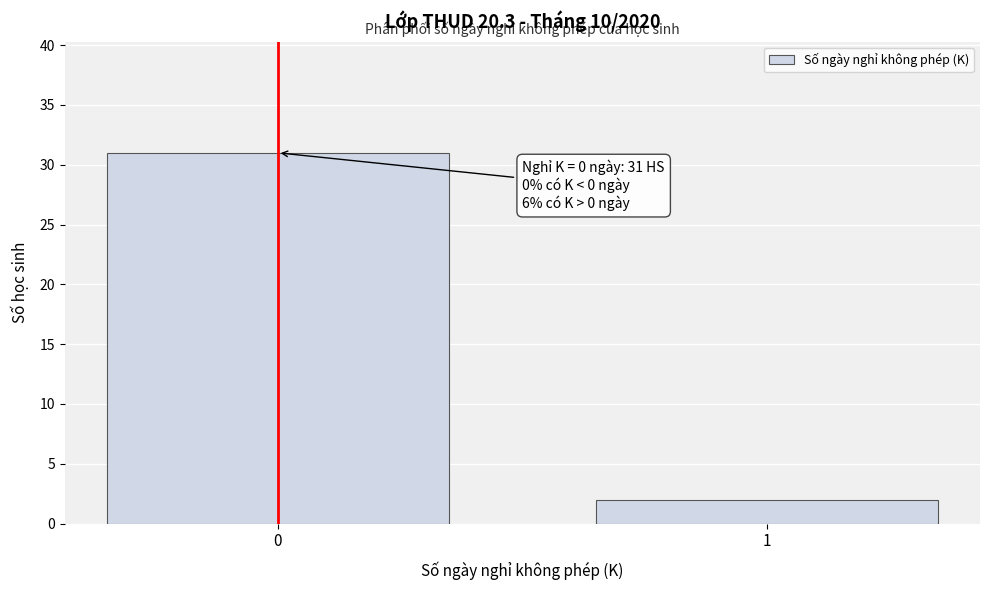

Reading left to right, extract all data points from this chart.

0=31	1=2